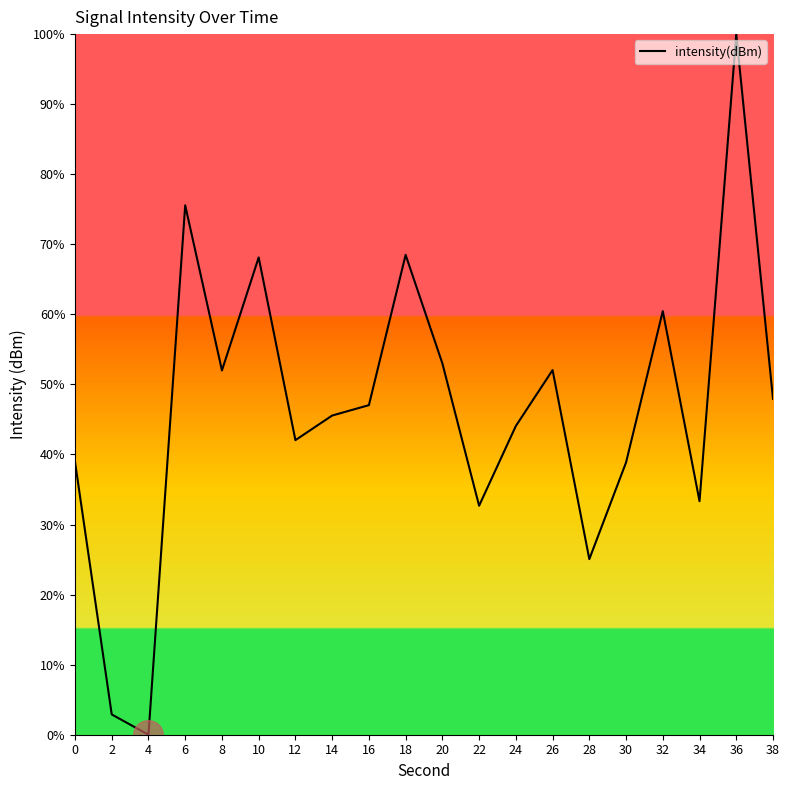

At which label does the data first exceed 47?

6